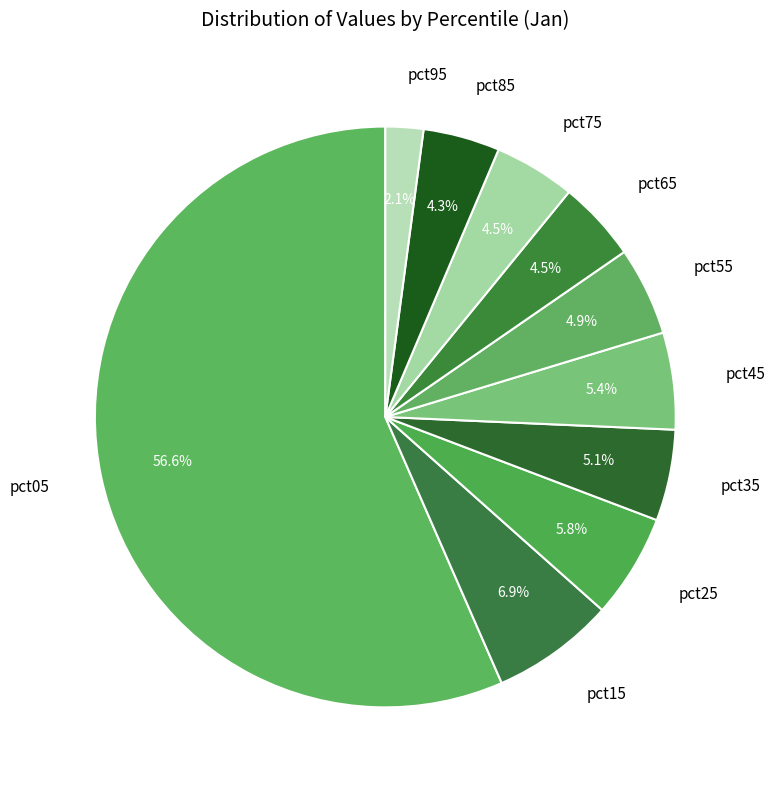

Is there any slice that represents more than half of the pie?

Yes